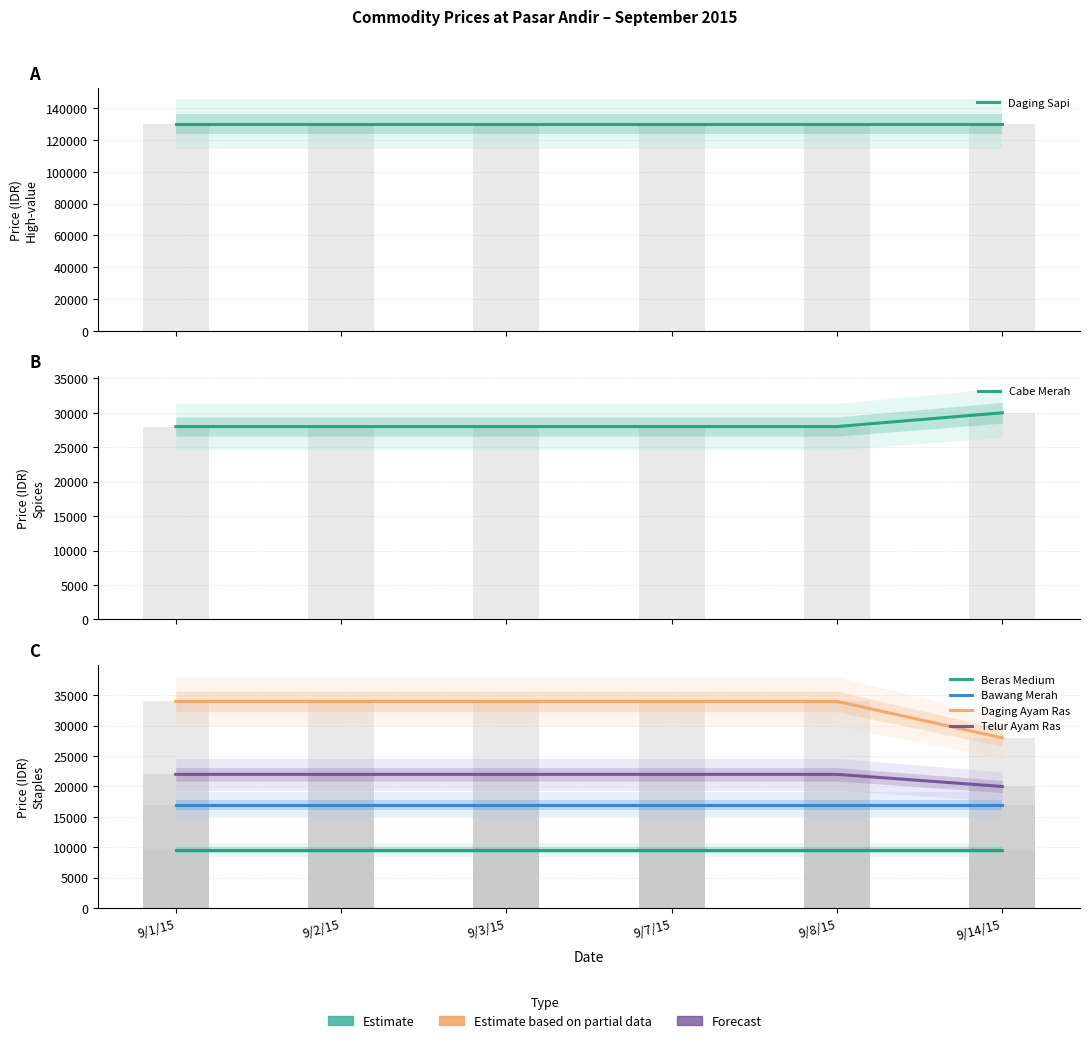

What position from the right is 9/1/15?

6